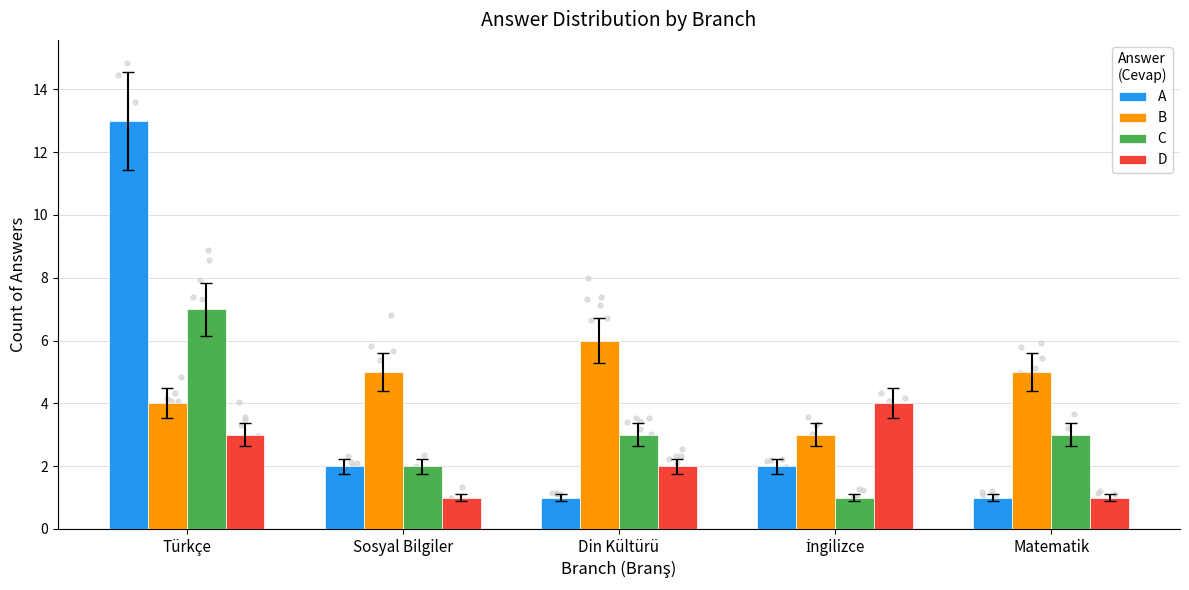

Is the value of D at İngilizce greater than the value of B at Türkçe?

No